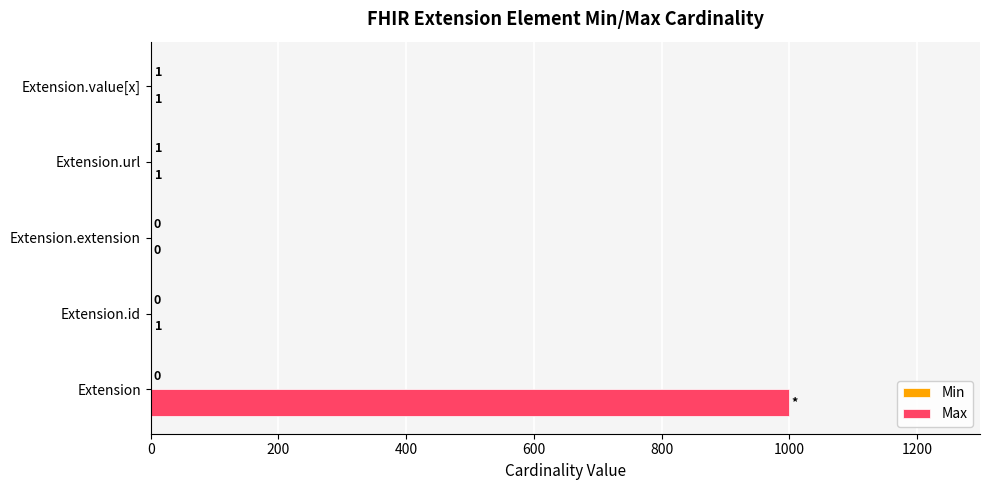

Is it true that Max equals 999 at Extension?

True